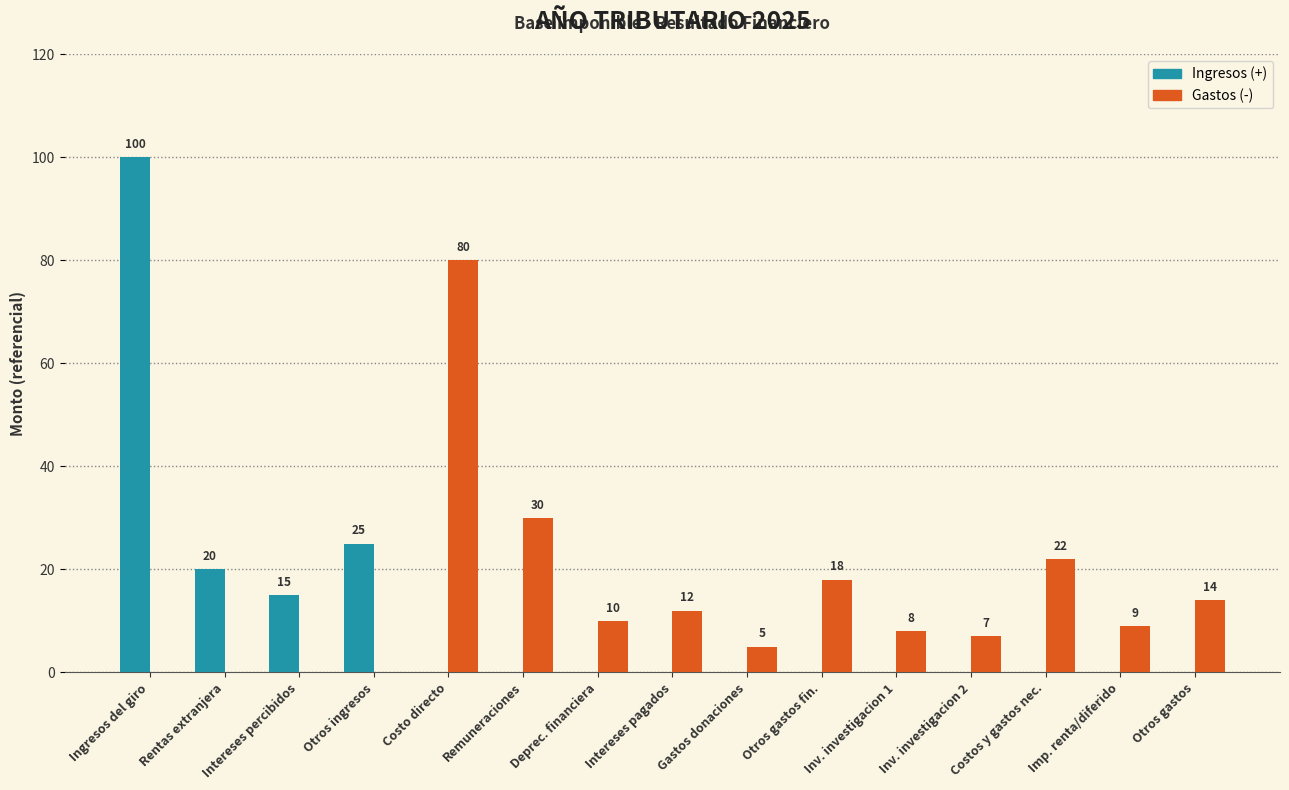

The value of Gastos (-) at Otros ingresos is -28. True or false?

False